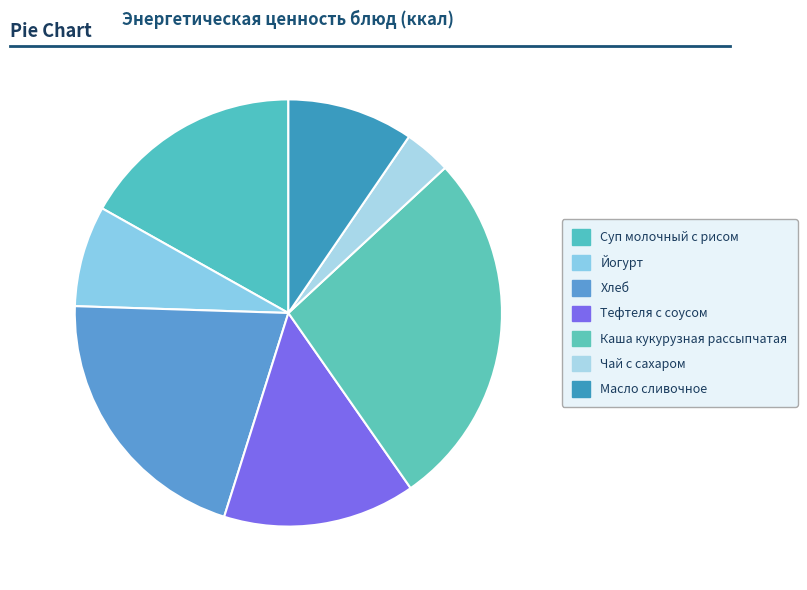

What is the ratio of the value at Суп молочный с рисом to the value at Каша кукурузная рассыпчатая?

0.6